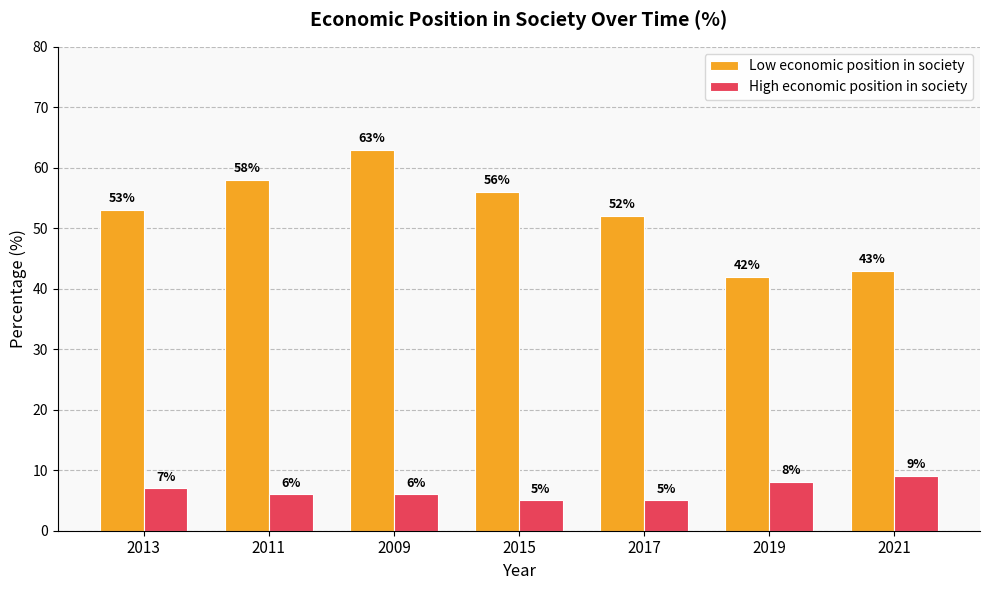

Count the High economic position in society values in the range 5 to 8.

6